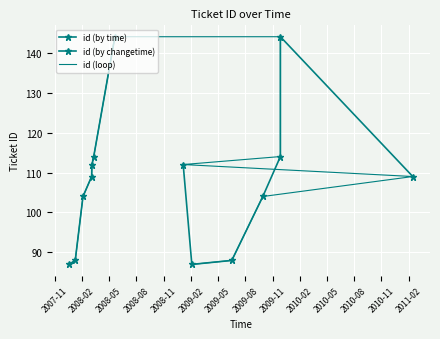

True or false: the data shows 39 at 2008-05-21.

False